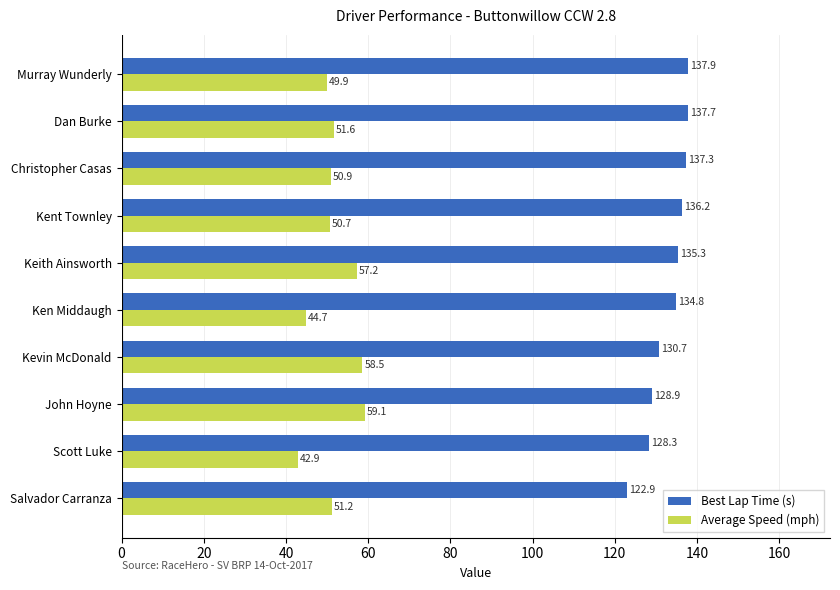

Where is Best Lap Time (s) nearest to the value 130?

Kevin McDonald